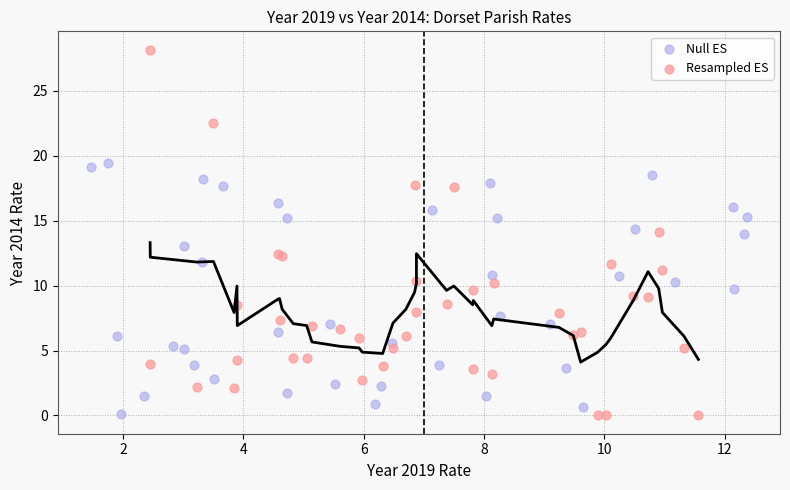

What are all the series names shown in the legend?

Null ES, Resampled ES